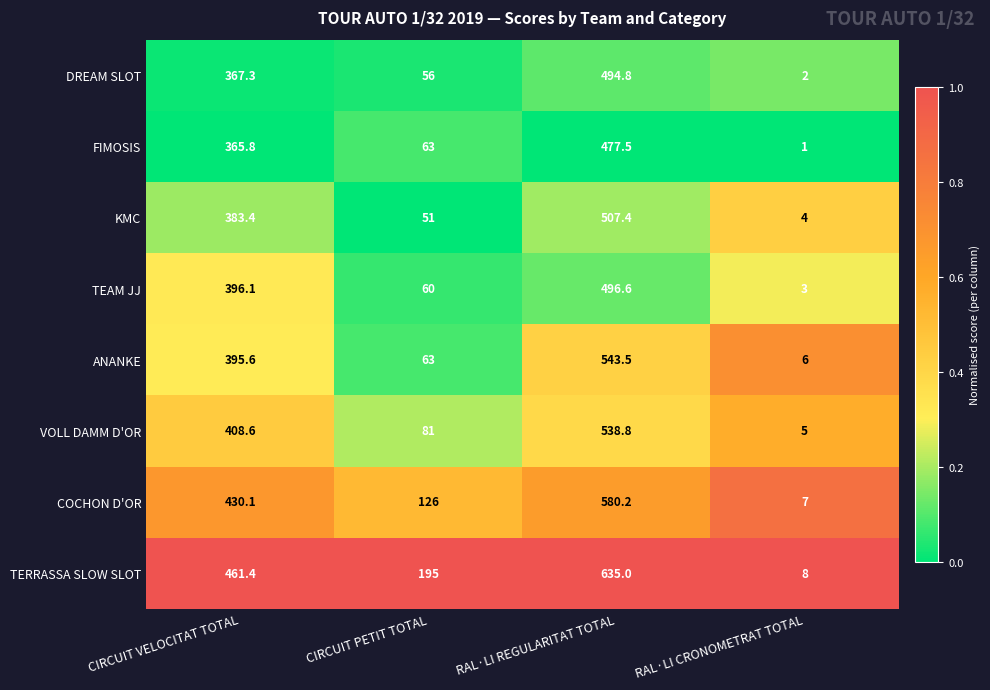

The FIMOSIS series shows 33.3 at CIRCUIT PETIT TOTAL. True or false?

False